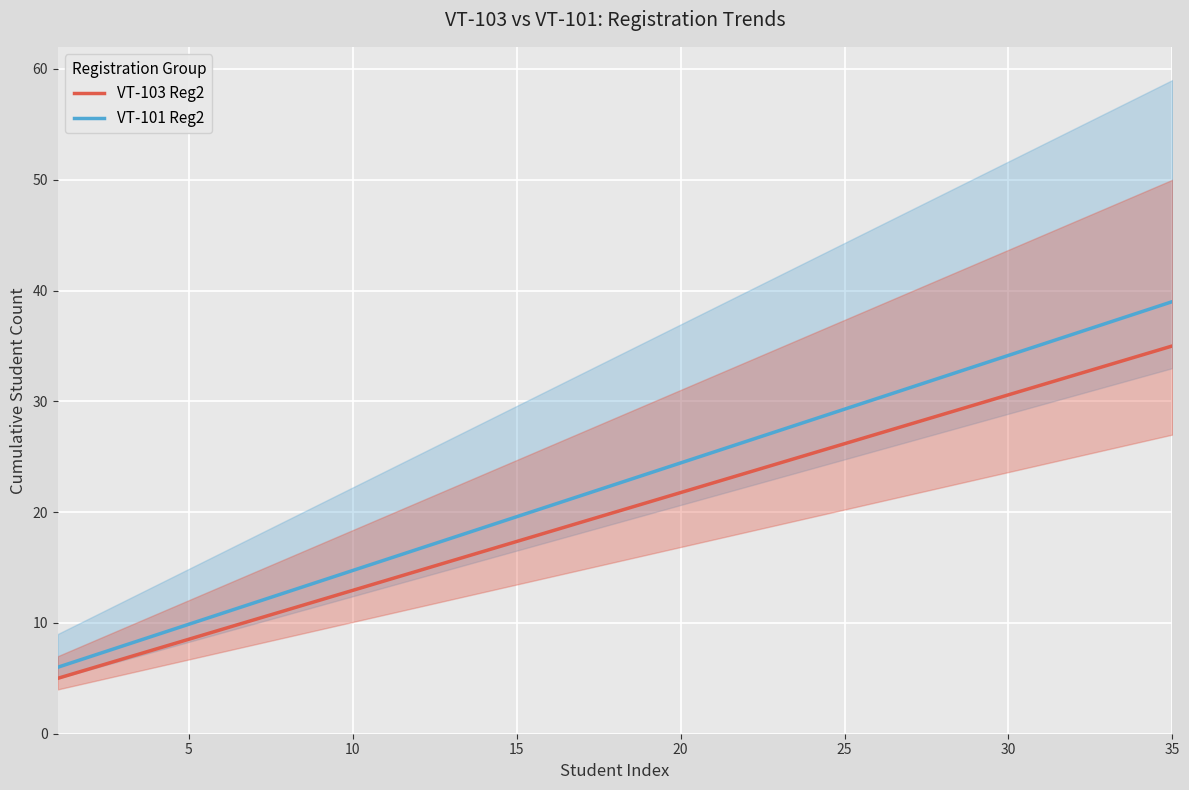

True or false: VT-103 Reg2 and VT-101 Reg2 cross at least once.

False